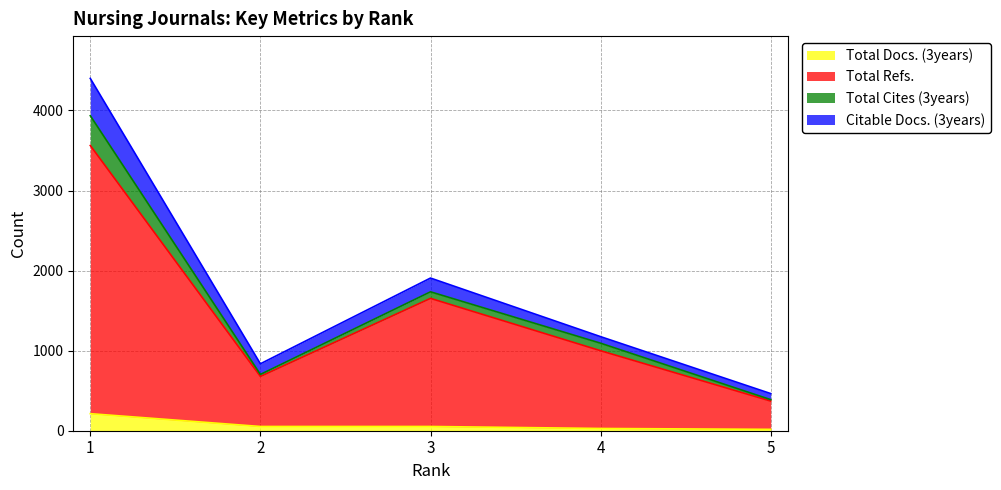

What is the smallest value displayed?

17